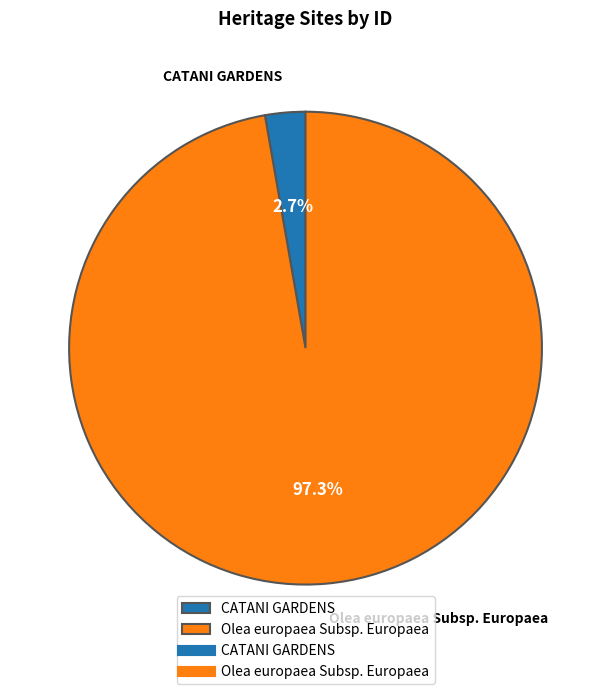

Is there a majority slice in this chart?

Yes